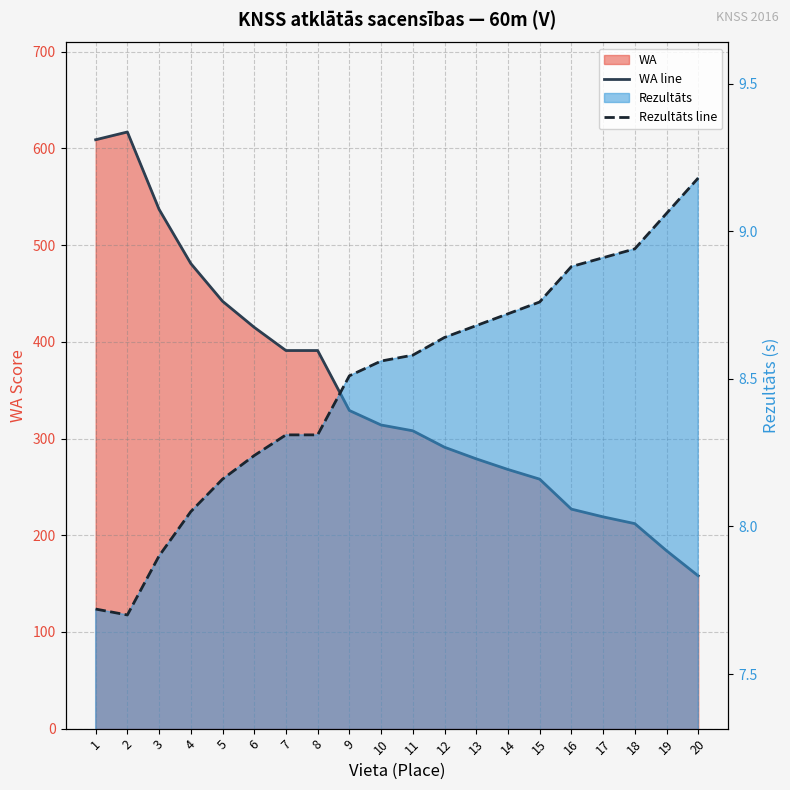

Is it true that WA line equals 158.2 at 8?

False